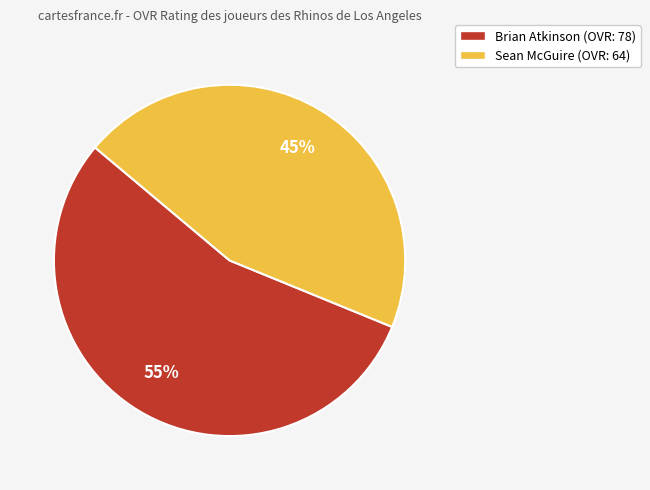

Which slice is the smallest?

Sean McGuire